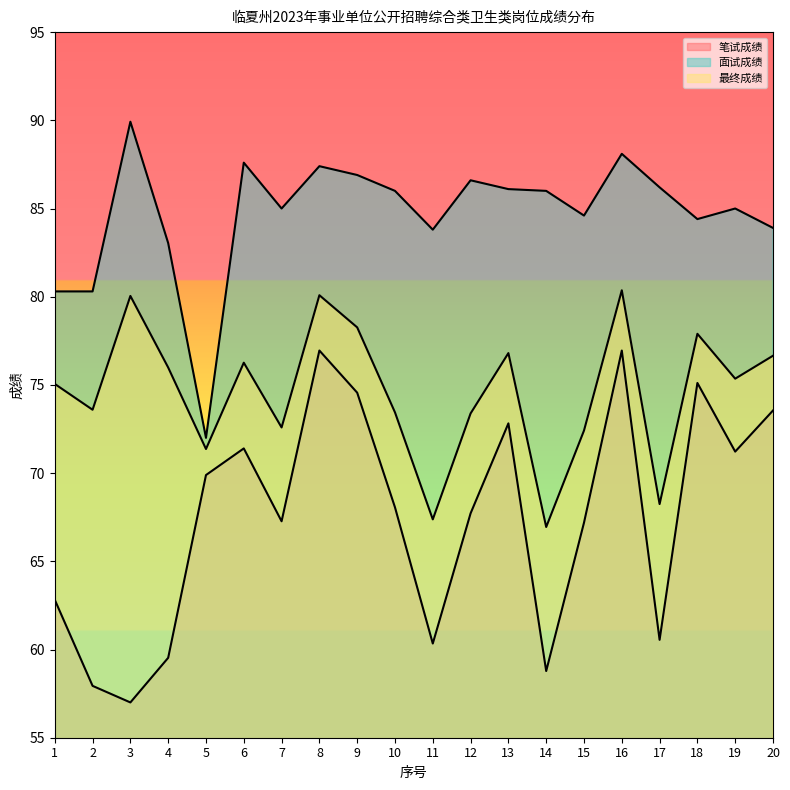

At which category does 最终成绩 reach its first local peak?

3